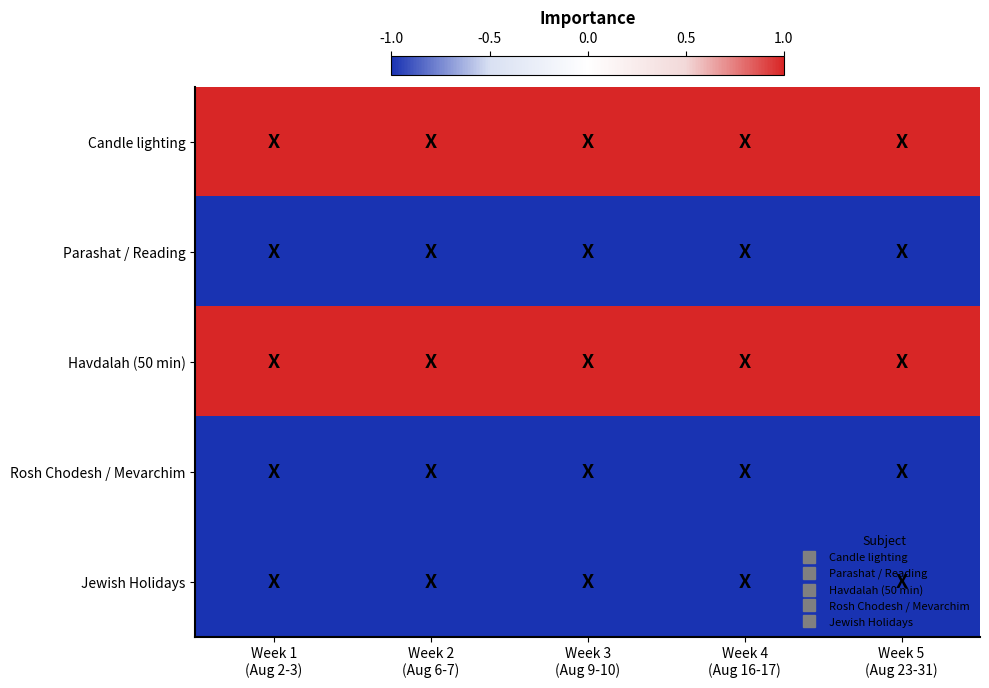

Reading left to right, list all the values displayed in this chart.

Candle lighting: Week 1
(Aug 2-3)=1	Week 2
(Aug 6-7)=1	Week 3
(Aug 9-10)=1	Week 4
(Aug 16-17)=1	Week 5
(Aug 23-31)=1
Parashat / Reading: Week 1
(Aug 2-3)=-1	Week 2
(Aug 6-7)=-1	Week 3
(Aug 9-10)=-1	Week 4
(Aug 16-17)=-1	Week 5
(Aug 23-31)=-1
Havdalah (50 min): Week 1
(Aug 2-3)=1	Week 2
(Aug 6-7)=1	Week 3
(Aug 9-10)=1	Week 4
(Aug 16-17)=1	Week 5
(Aug 23-31)=1
Rosh Chodesh / Mevarchim: Week 1
(Aug 2-3)=-1	Week 2
(Aug 6-7)=-1	Week 3
(Aug 9-10)=-1	Week 4
(Aug 16-17)=-1	Week 5
(Aug 23-31)=-1
Jewish Holidays: Week 1
(Aug 2-3)=-1	Week 2
(Aug 6-7)=-1	Week 3
(Aug 9-10)=-1	Week 4
(Aug 16-17)=-1	Week 5
(Aug 23-31)=-1